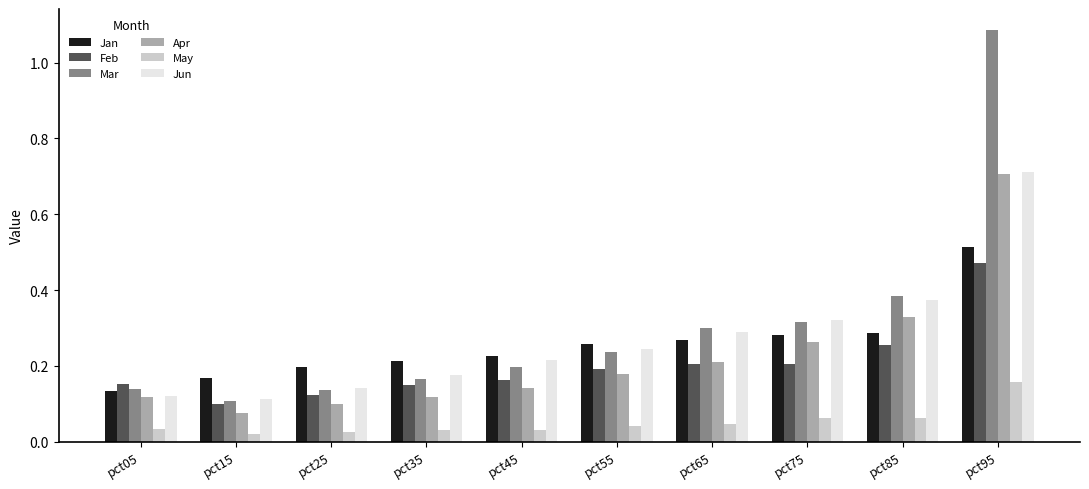

At how many categories does at least one series exceed 0?

10